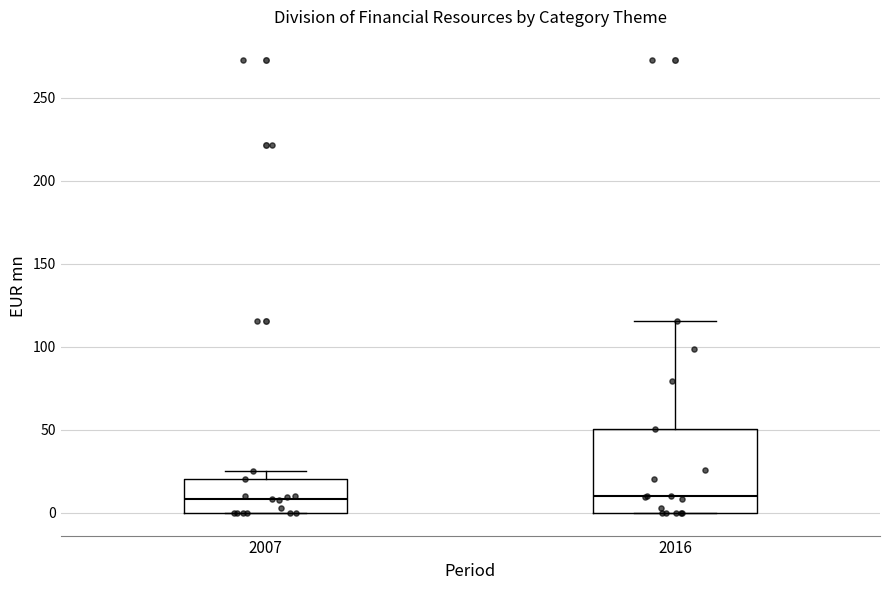

Reading left to right, transcribe this box plot: for each box, give where its median line is, the range the box spans, and where its two whiskers end, as read against the y-axis. The values are not printed on the chart, so give them approximately, as read against the axis.

2007: median 10, box 0 to 20, whiskers 0 to 25
2016: median 10, box 0 to 50, whiskers 0 to 115